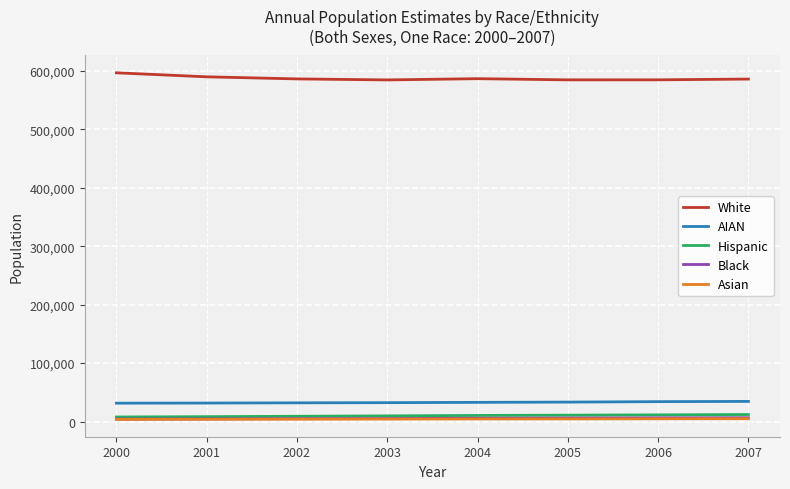

What is the difference between the maximum and second lowest values in the AIAN series?

2810